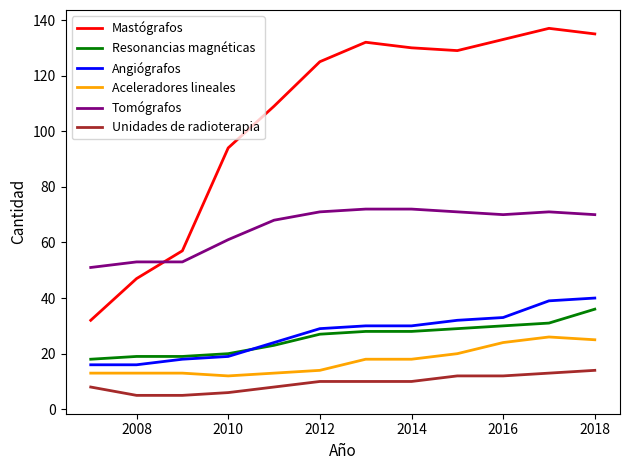

Does the chart display data point markers on the line(s)?

No